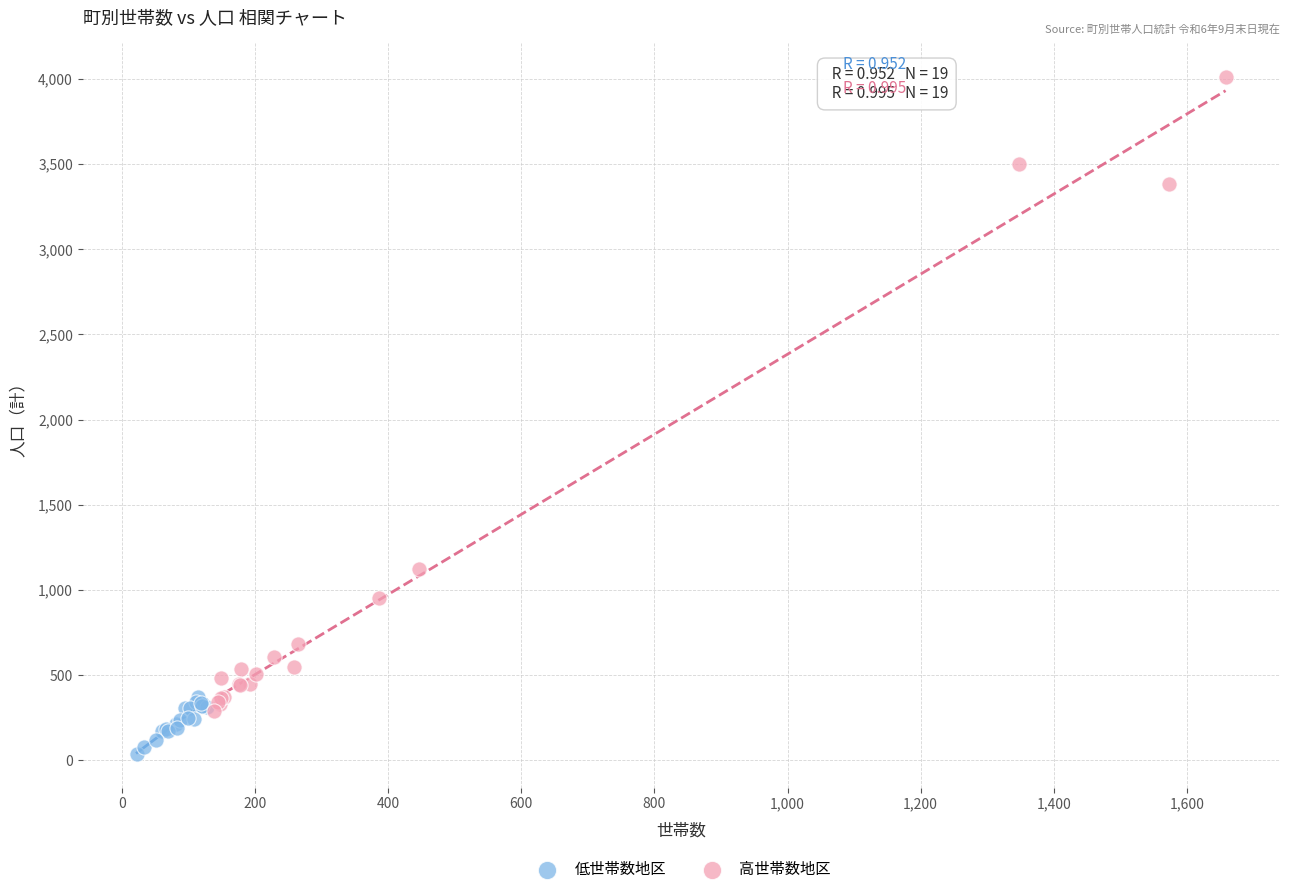

Which series has the widest spread of Y values?

高世帯数地区